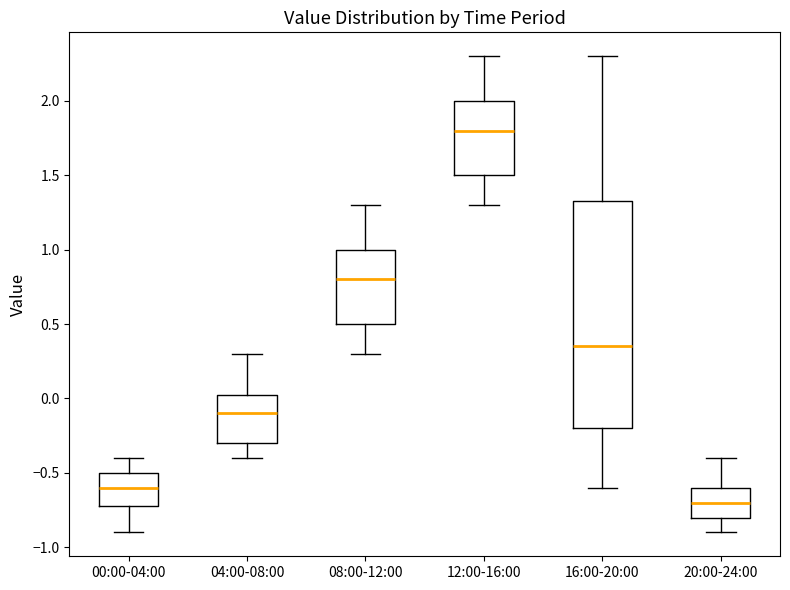

Where is the upper edge of the box for 20:00-24:00 on the y-axis? The values are not printed on the chart, so give them approximately, as read against the axis.

-0.60